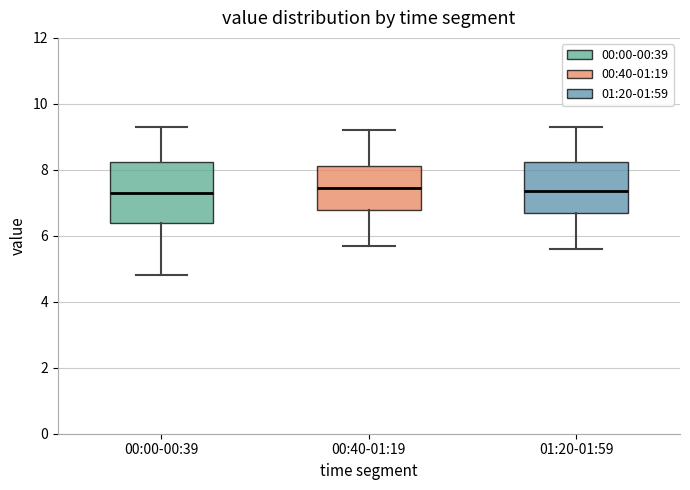

Comparing the boxes themselves (not the whiskers), which one is the tallest?

00:00-00:39